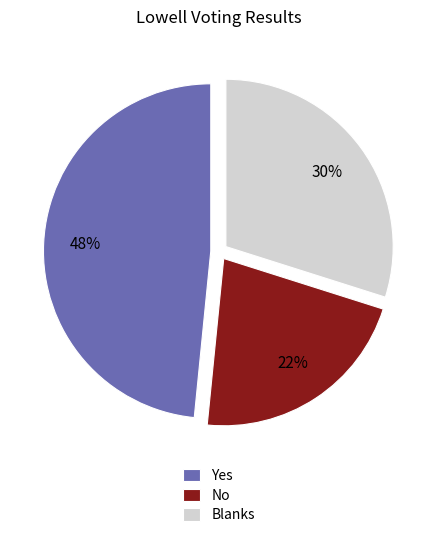

To the nearest percent, what is the combined percentage of Yes and No?

70%